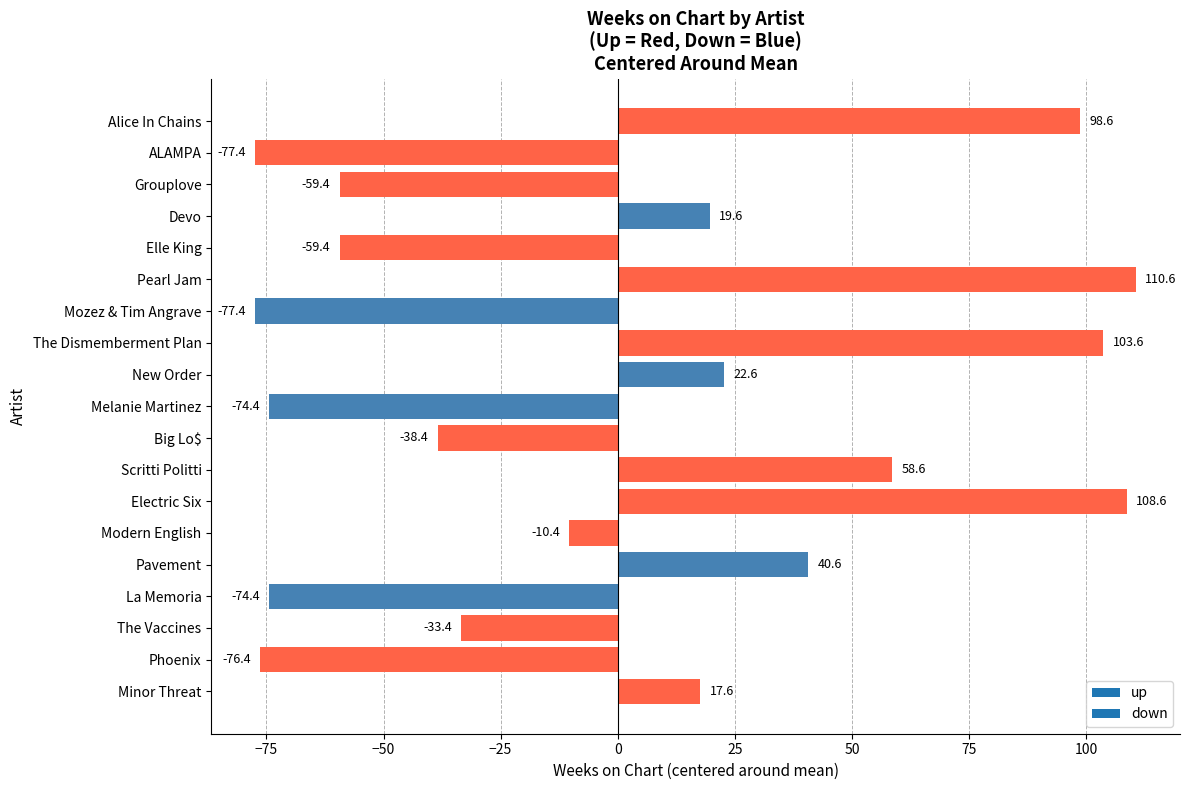

How many bars are there in total?

19